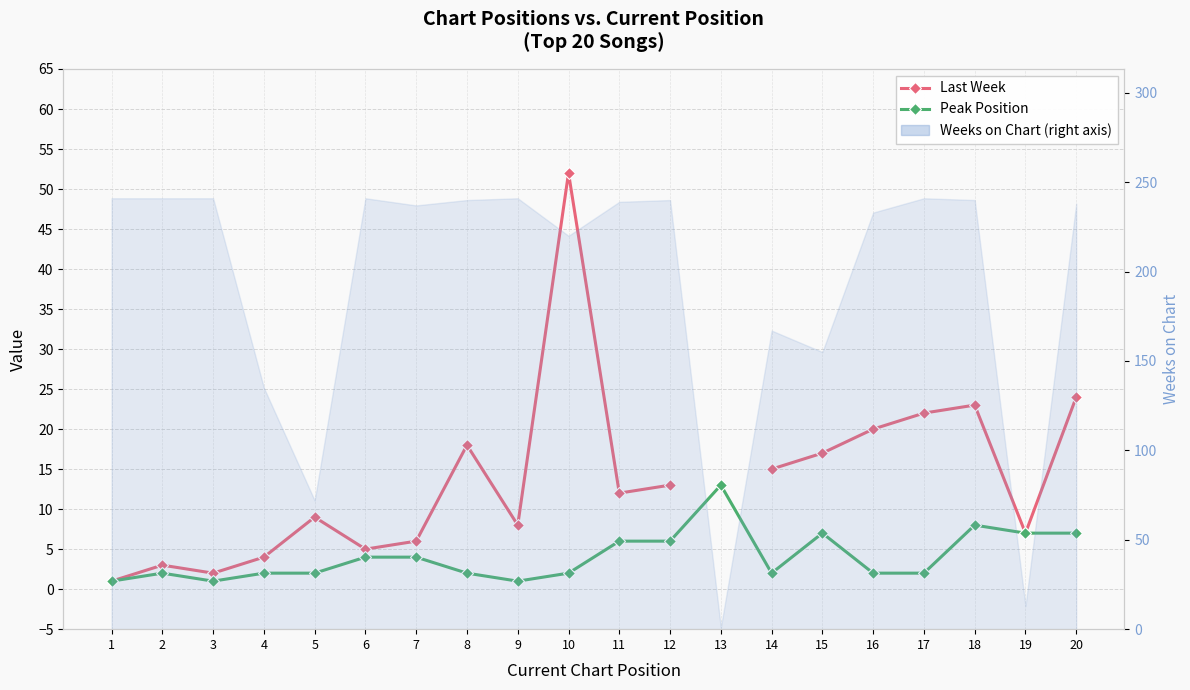

What is the value of the Peak Position point at the 14th from the left?

2.0